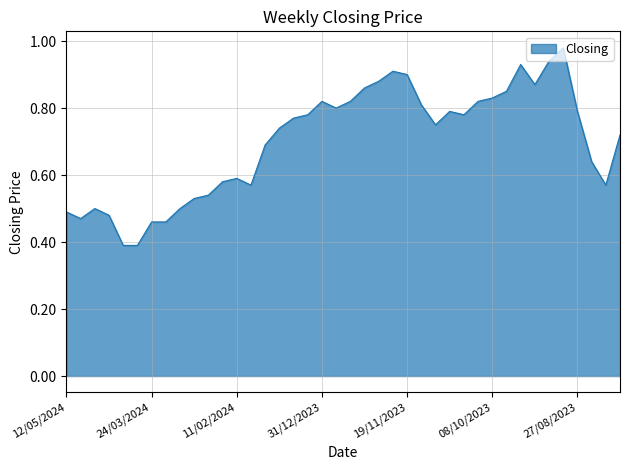

What is the smallest value displayed?

0.4